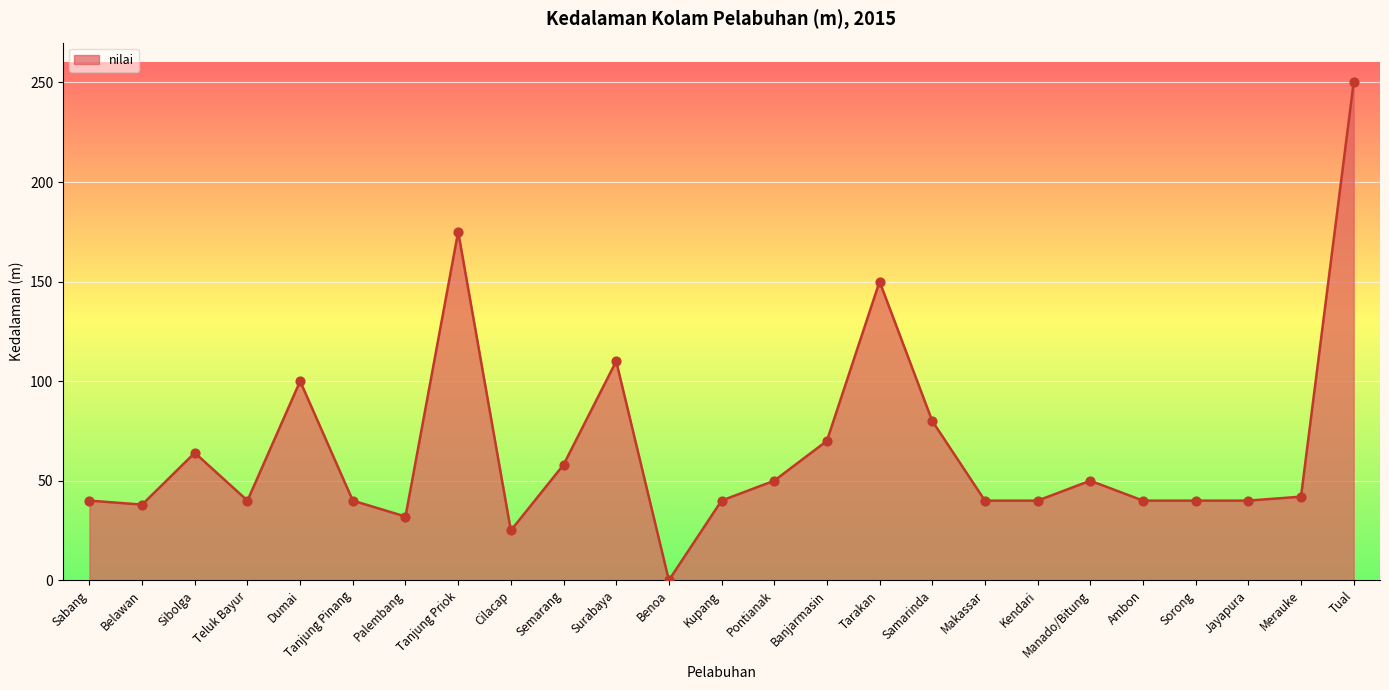

What is the change in value from Sabang to Merauke?

+2